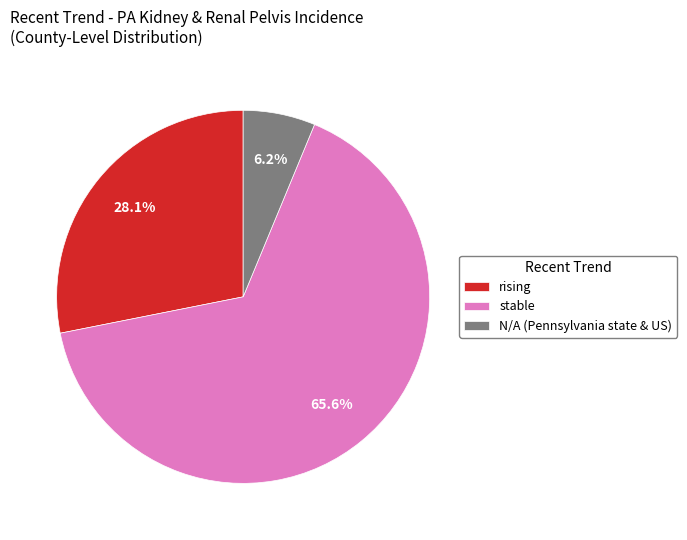

Is rising the majority of the pie?

No